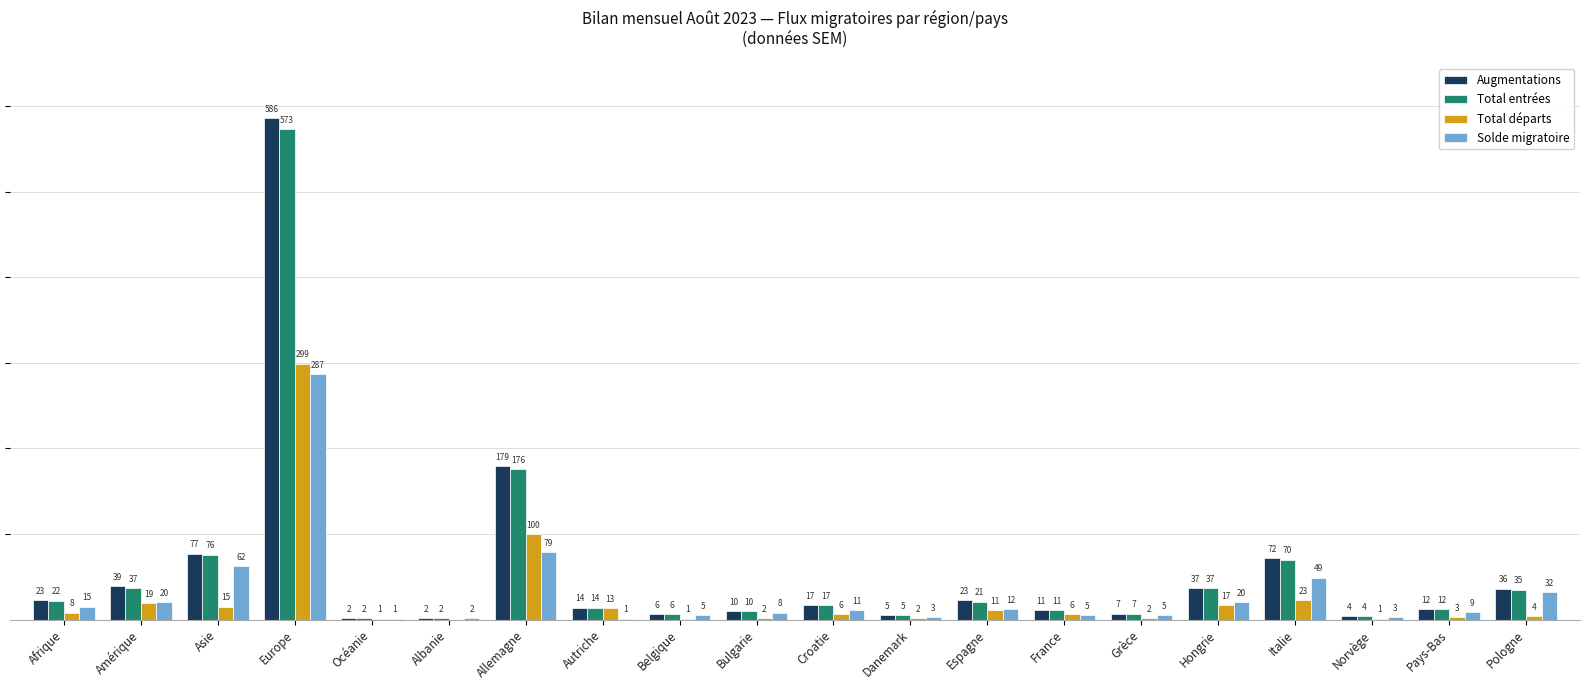

Between Afrique and Autriche, which series saw the biggest shift?

Solde migratoire